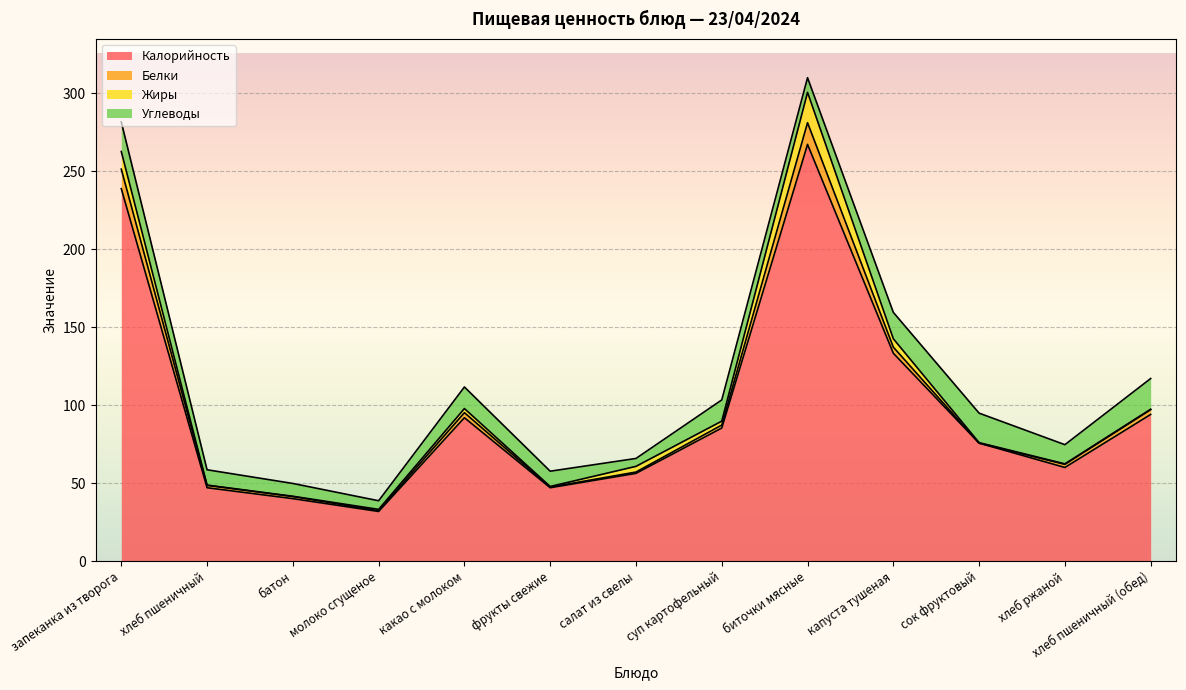

Reading left to right, what are all the values shown in this chart?

Калорийность: 238.8	47.0	40.0	31.8	91.9	47.0	56.2	85.3	267.2	133.2	75.6	60.0	94.0
Белки: 12.5	1.5	1.3	0.5	3.2	0.4	0.9	1.9	13.9	3.9	0.0	2.0	3.0
Жиры: 11.3	0.2	0.2	0.8	2.6	0.4	3.6	2.5	19.5	5.4	0.3	0.3	0.3
Углеводы: 19.0	9.8	8.2	5.5	13.8	9.8	5.1	13.6	9.4	16.9	18.9	12.3	19.7